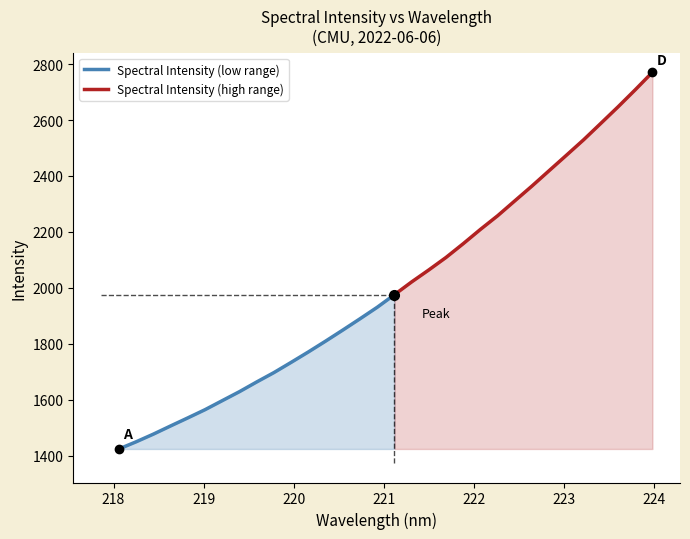

Reading right to left, extract all data points from this chart.

223.9802=2770.9	223.7895=2708.2	223.5987=2647.2	223.408=2588.3	223.2172=2529.6	223.0264=2474.3	222.8355=2419.4	222.6447=2364.4	222.4538=2311.2	222.263=2258.0	222.0721=2209.1	221.8812=2158.0	221.6902=2108.8	221.4993=2064.2	221.3083=2021.2	221.1174=1975.5	220.9264=1930.6	220.7354=1889.4	220.5444=1849.0	220.3533=1809.4	220.1623=1770.8	219.9712=1733.6	219.7801=1697.0	219.589=1663.5	219.3979=1628.8	219.2067=1596.6	219.0156=1564.3	218.8244=1535.0	218.6332=1506.2	218.442=1476.9	218.2508=1449.5	218.0596=1423.8